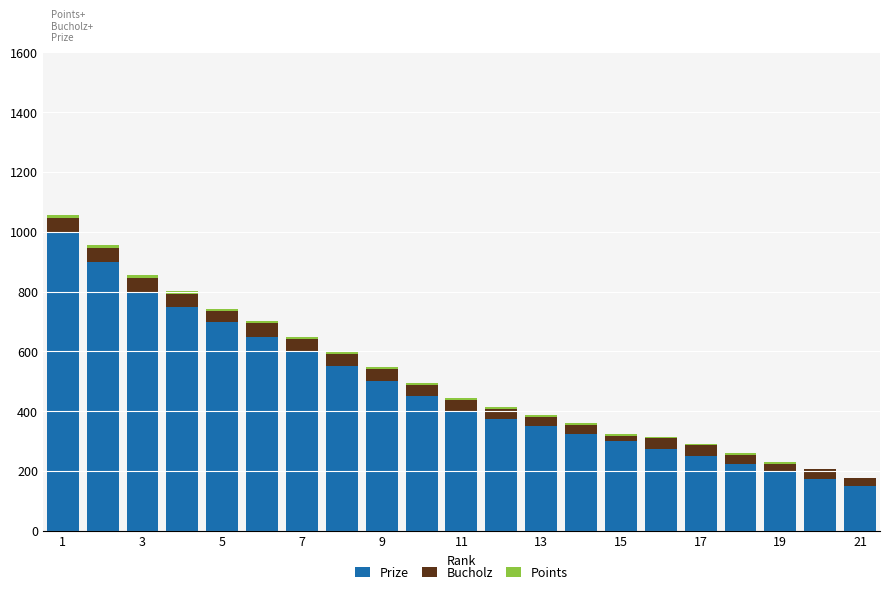

Count the number of categories in the chart.

21